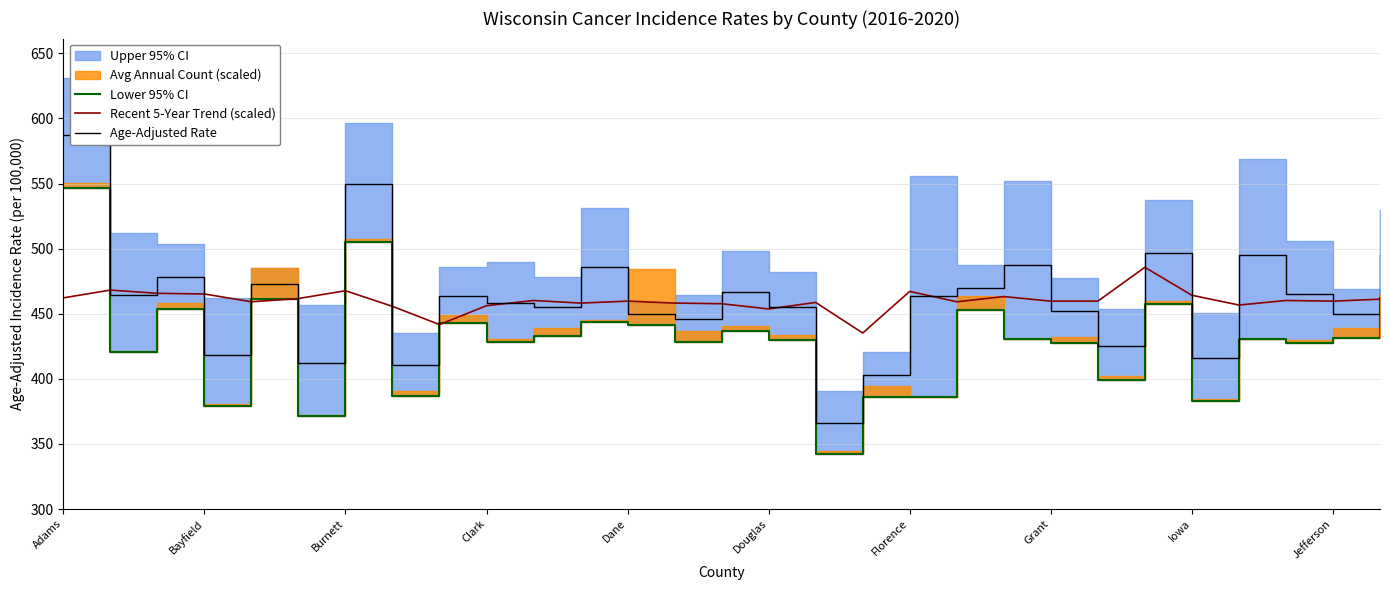

What is the minimum value for Recent 5-Year Trend (scaled)?

435.2